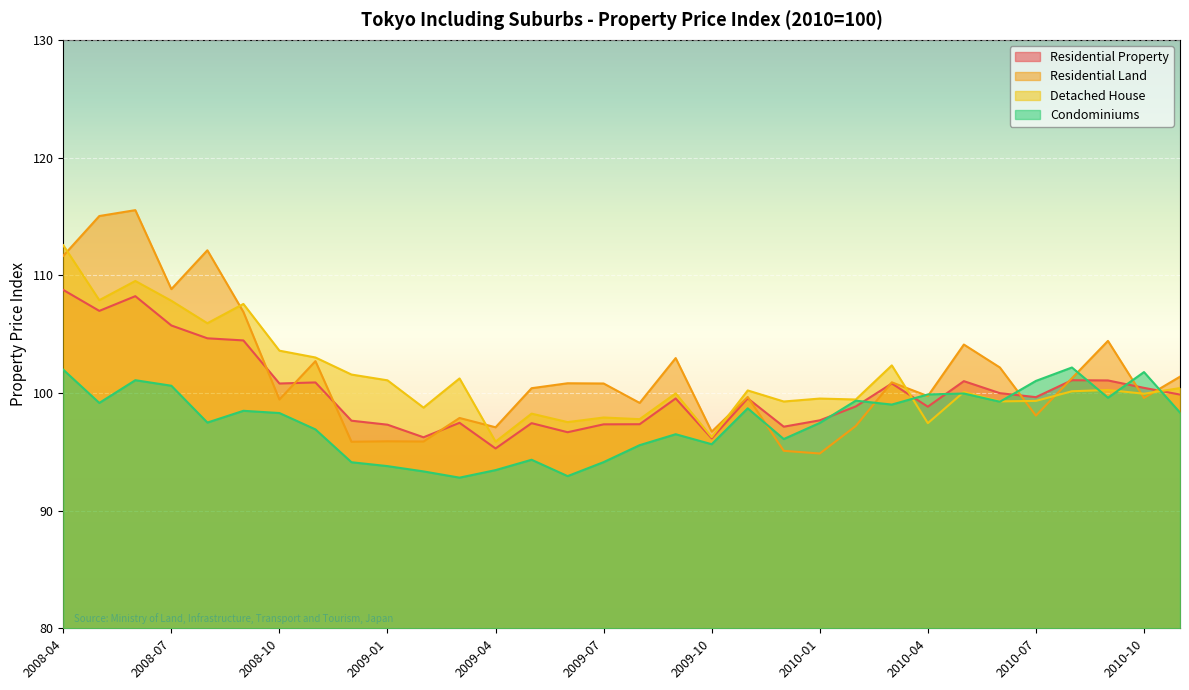

Where does the Residential Property series first go above 99?

2008-04